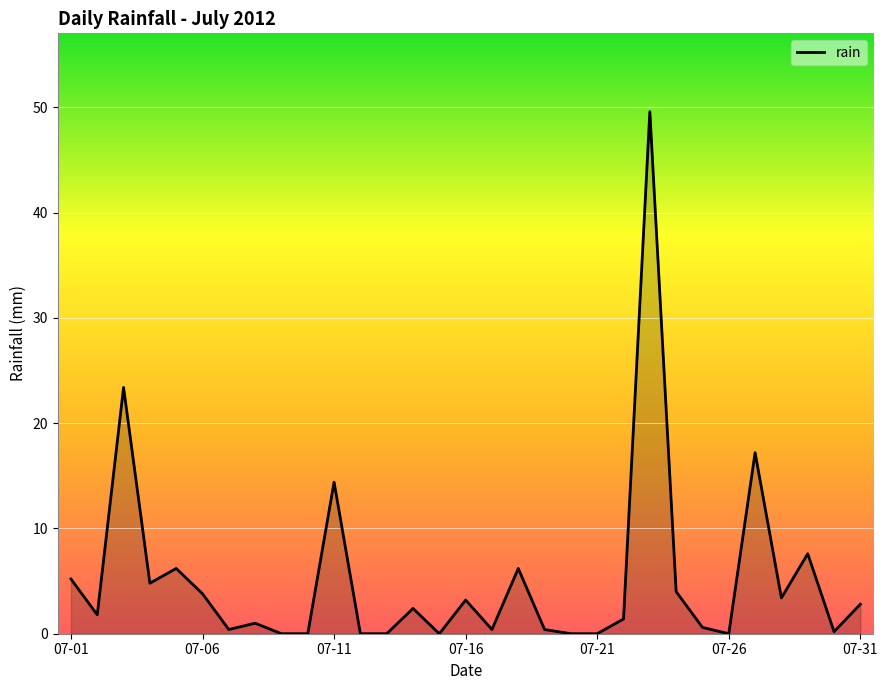

What is the difference between the second highest and second lowest values?

23.4